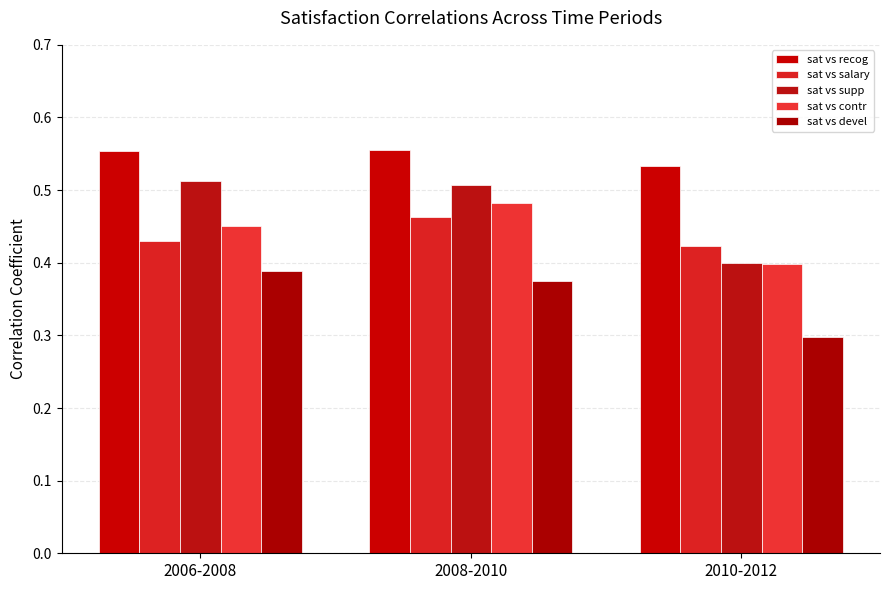

What is the average value of the sat vs devel series?

0.4